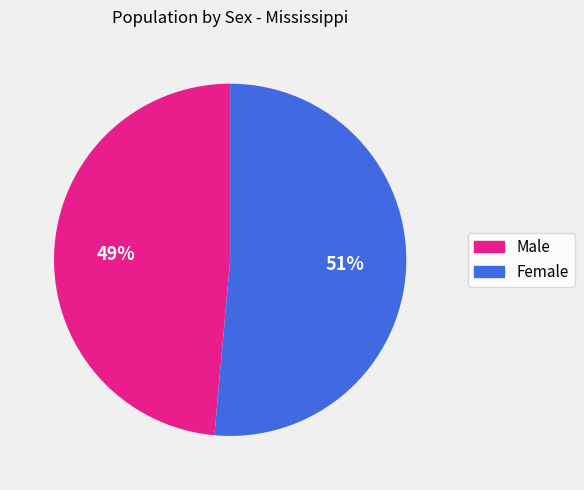

Do Male and Female together represent more than half of the pie?

Yes